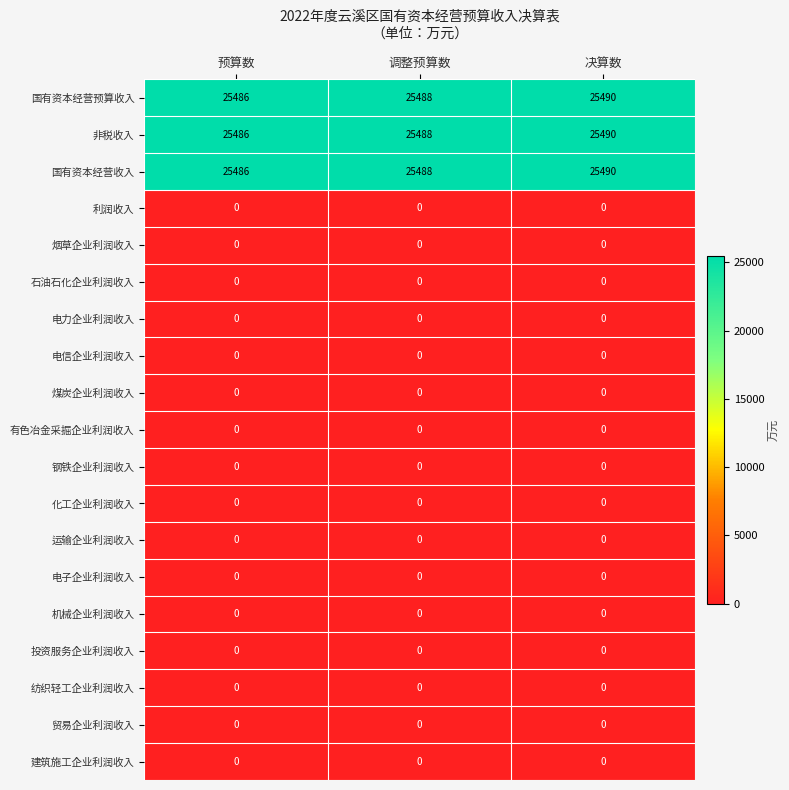

What is the maximum value shown in the chart?

25490